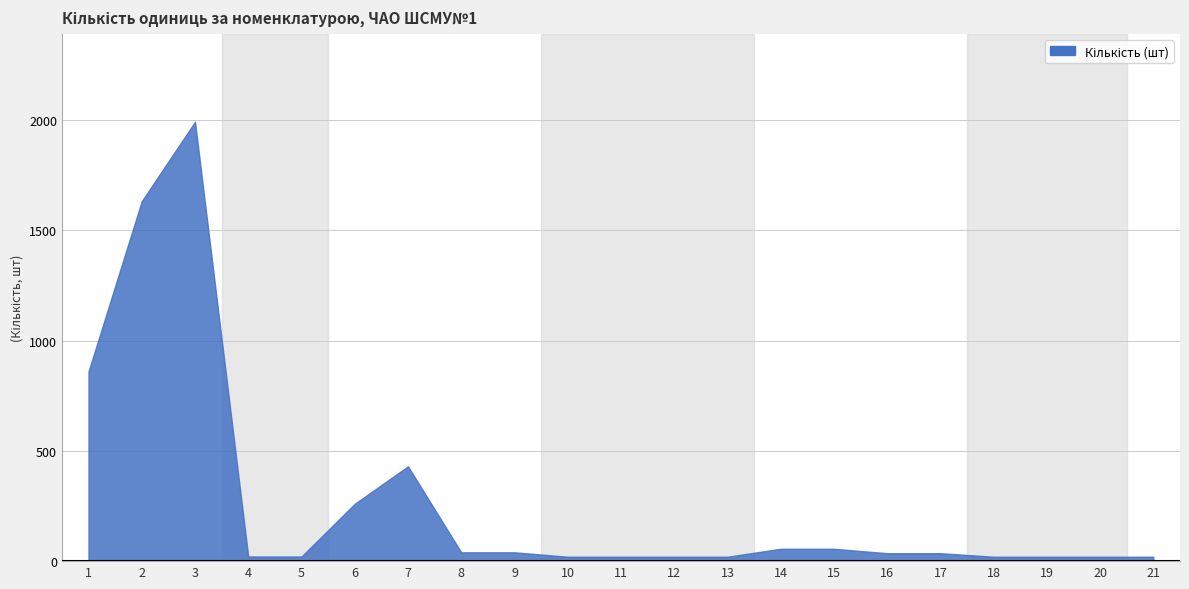

True or false: the data has more than 2 interior local peaks.

False